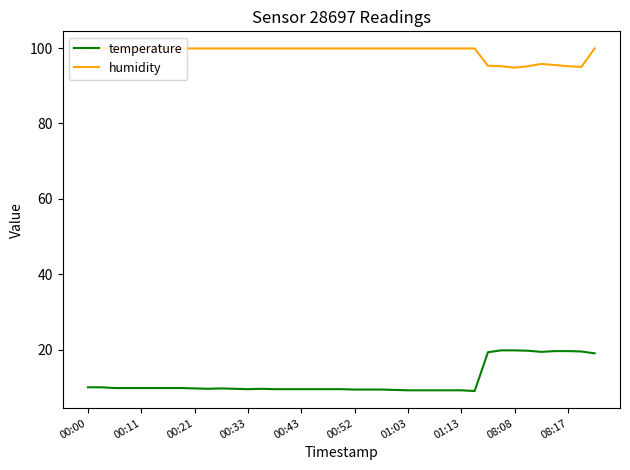

Which series has the largest range (max minus min)?

temperature